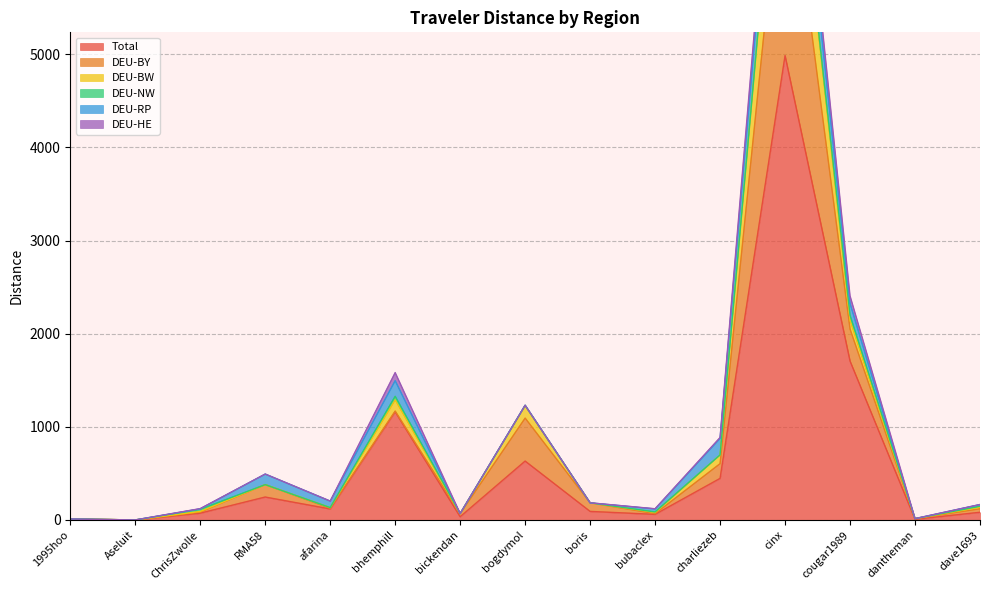

At how many categories does at least one series exceed 2889?

1